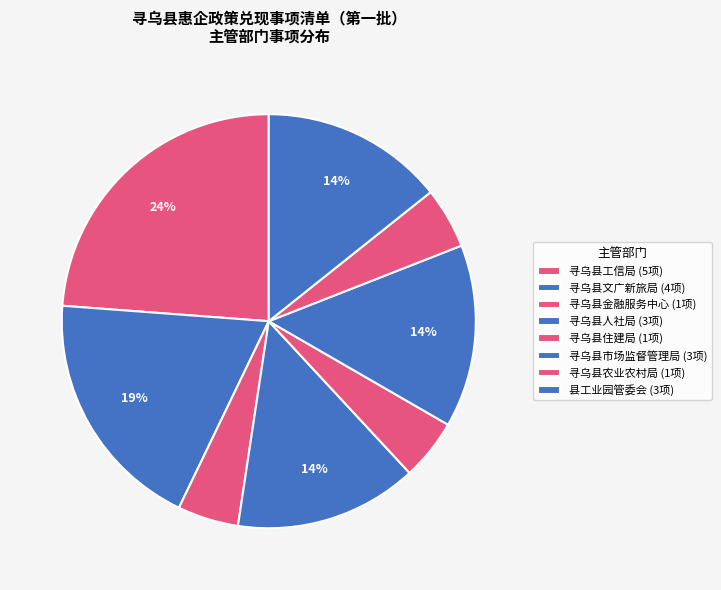

What is the total percentage of 县工业园管委会 and 寻乌县文广新旅局?

33.3%